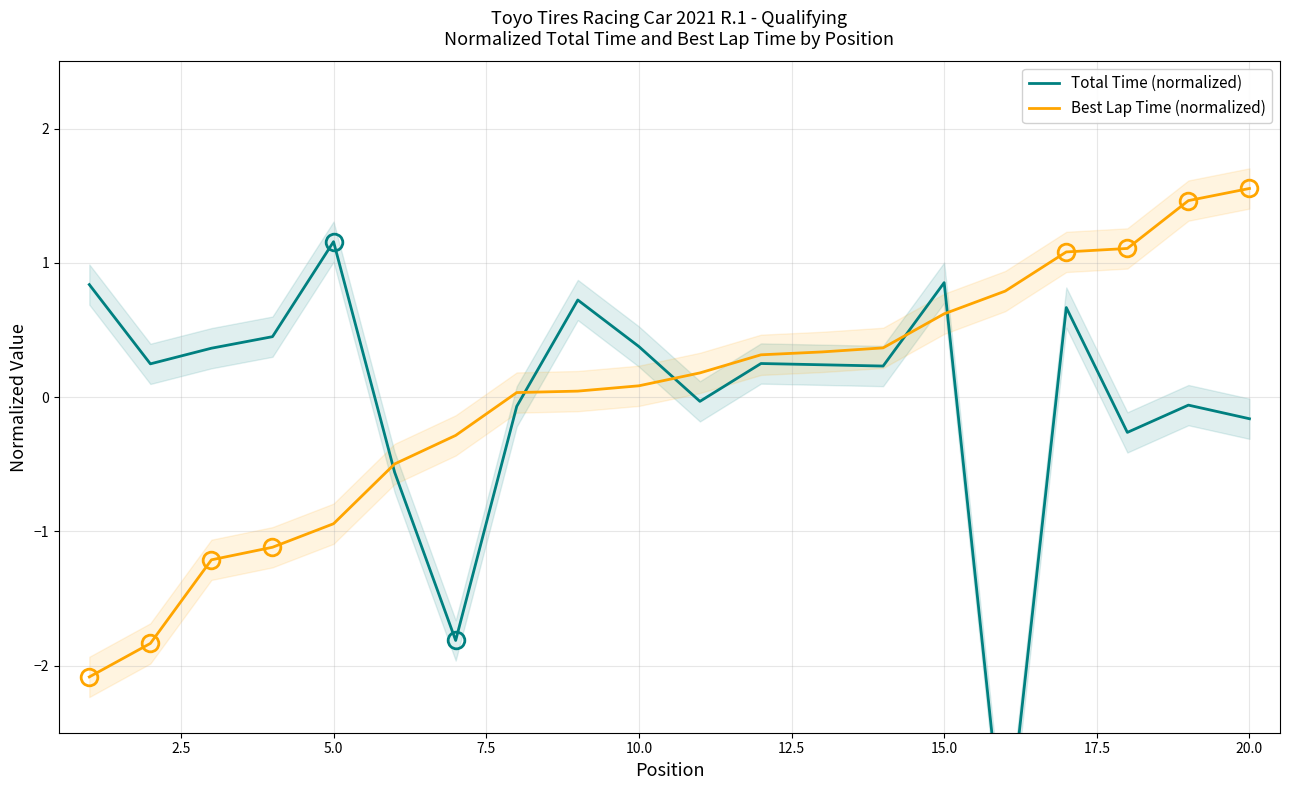

What is the highest value of the Best Lap Time (normalized) series?

1.6